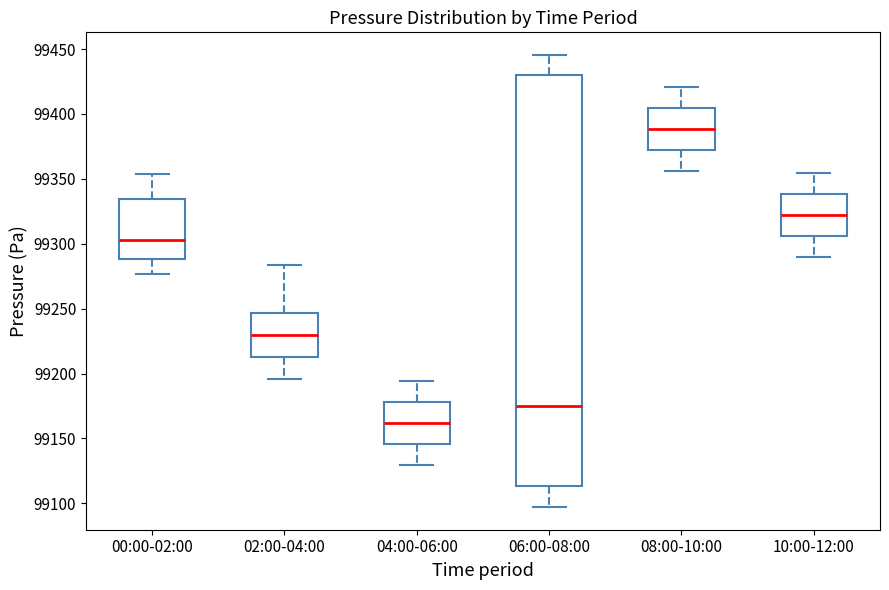

Reading left to right, read every box against the y-axis: the position of its median line, the range the box covers, and the ends of its whiskers. The values are not printed on the chart, so give them approximately, as read against the axis.

00:00-02:00: median 99305, box 99290 to 99335, whiskers 99275 to 99355
02:00-04:00: median 99230, box 99210 to 99245, whiskers 99195 to 99285
04:00-06:00: median 99160, box 99145 to 99180, whiskers 99130 to 99195
06:00-08:00: median 99175, box 99115 to 99430, whiskers 99095 to 99445
08:00-10:00: median 99390, box 99370 to 99405, whiskers 99355 to 99420
10:00-12:00: median 99320, box 99305 to 99340, whiskers 99290 to 99355